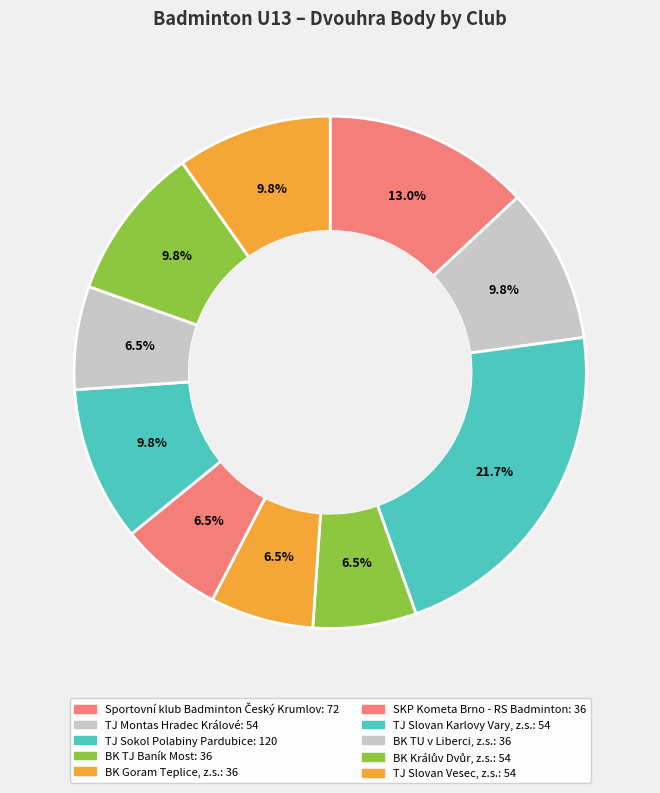

Rank the categories by value from lowest to highest.

BK TJ Baník Most, BK Goram Teplice, z.s., SKP Kometa Brno - RS Badminton, BK TU v Liberci, z.s., TJ Montas Hradec Králové, TJ Slovan Karlovy Vary, z.s., BK Králův Dvůr, z.s., TJ Slovan Vesec, z.s., Sportovní klub Badminton Český Krumlov, TJ Sokol Polabiny Pardubice